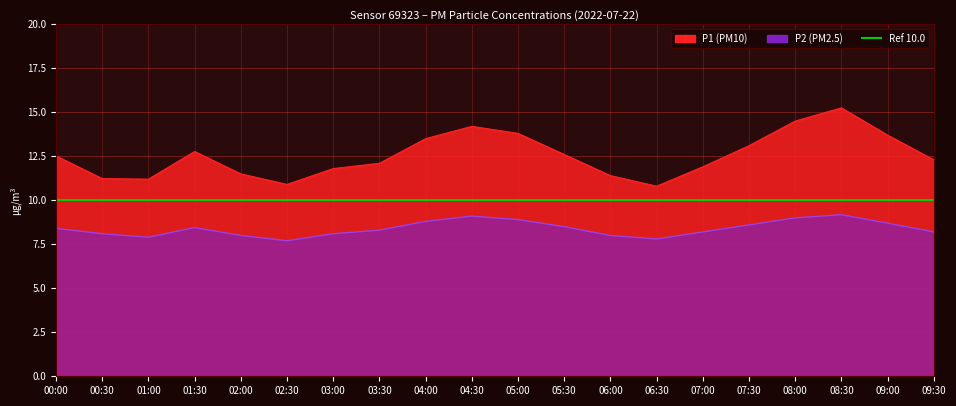

What is the label of the 11th point from the left?

05:00